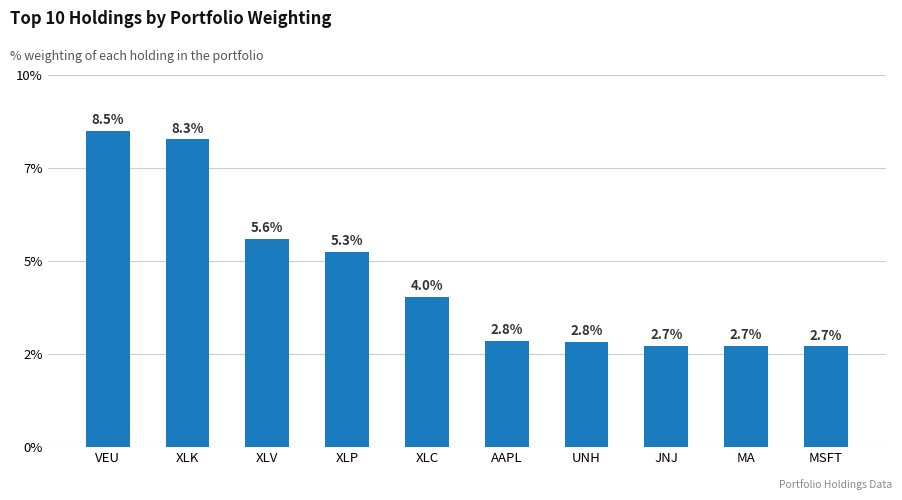

What is the label of the 3rd bar from the left?

XLV